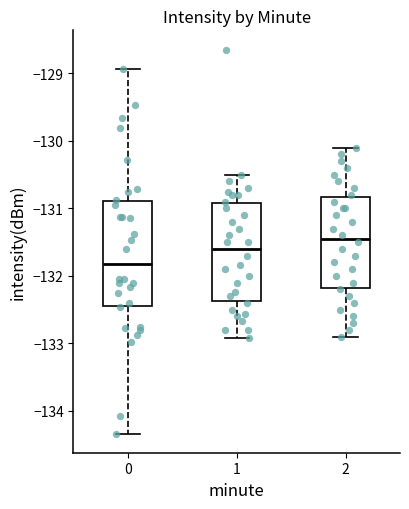

Reading left to right, transcribe this box plot: for each box, give where its median line is, the range the box spans, and where its two whiskers end, as read against the y-axis. The values are not printed on the chart, so give them approximately, as read against the axis.

0: median -131.8, box -132.4 to -130.9, whiskers -134.3 to -128.9
1: median -131.6, box -132.4 to -130.9, whiskers -132.9 to -130.5
2: median -131.4, box -132.2 to -130.8, whiskers -132.9 to -130.1